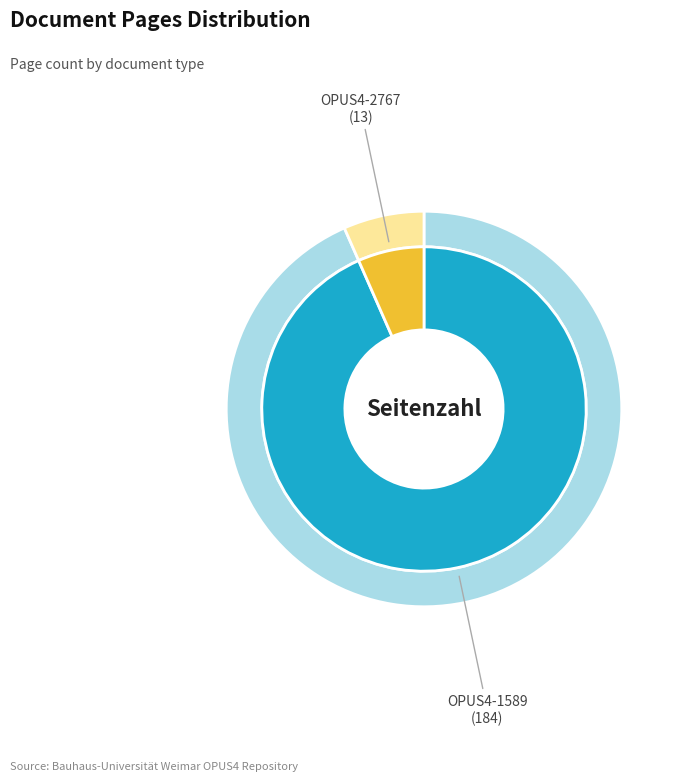

To the nearest percent, what is the average slice percentage?

50%